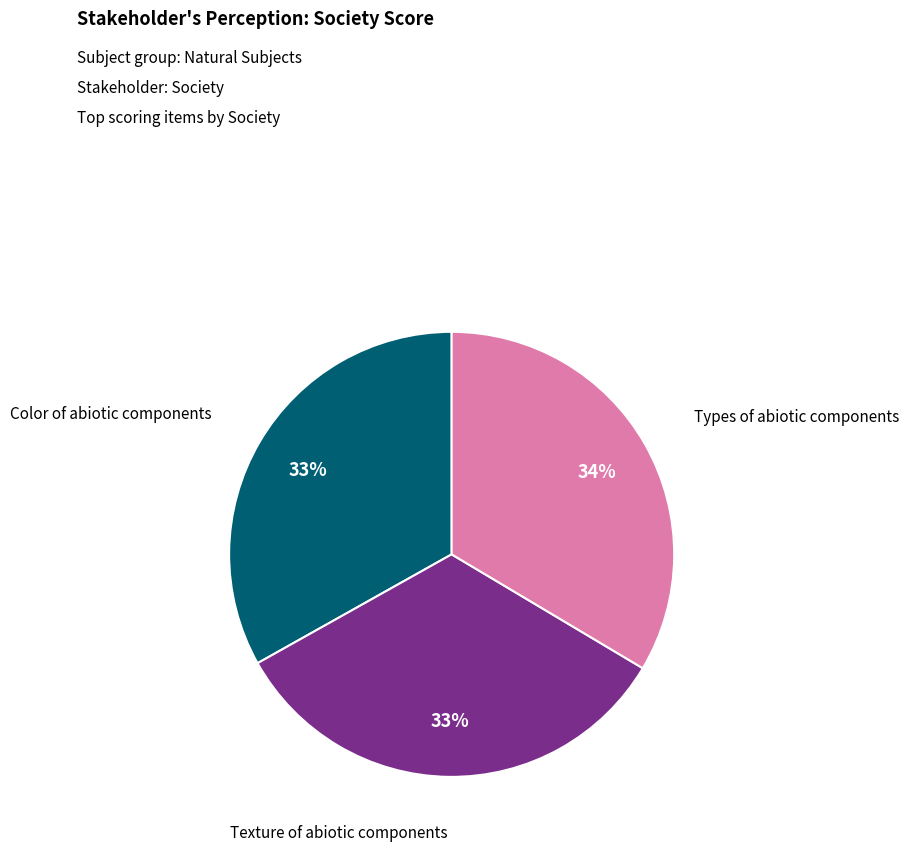

What is the ratio of the value at Types of abiotic components to the value at Texture of abiotic components?

1.0